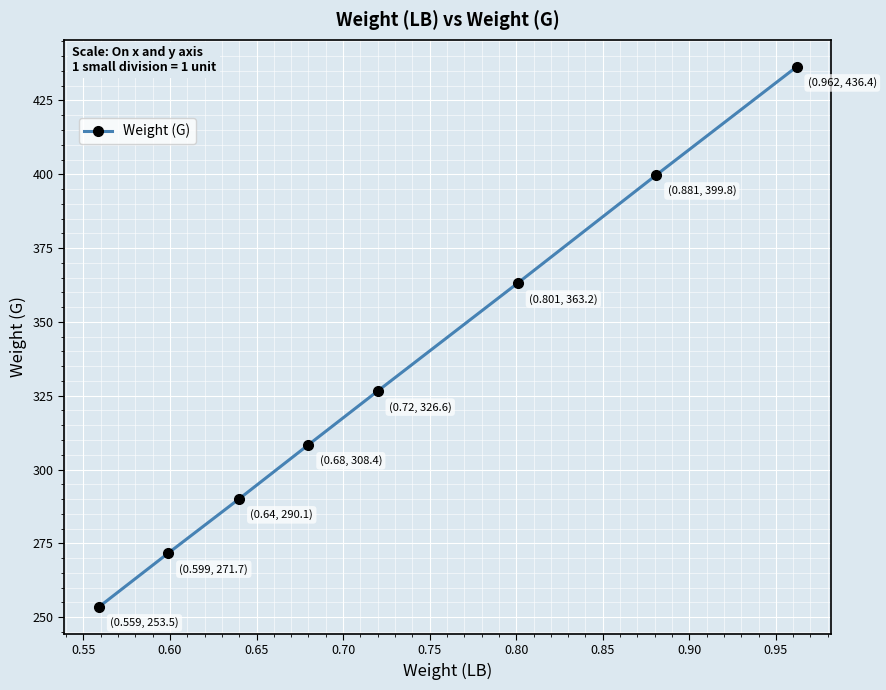

True or false: there are more than 0 points higher than both neighbors.

False